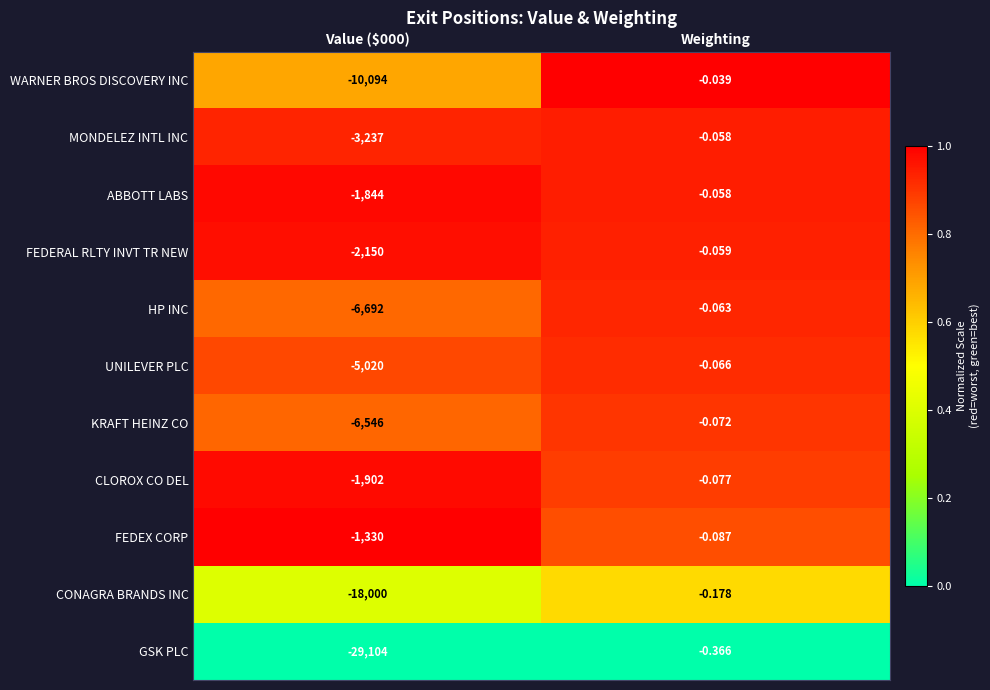

Which series has the largest total across all categories?

FEDEX CORP